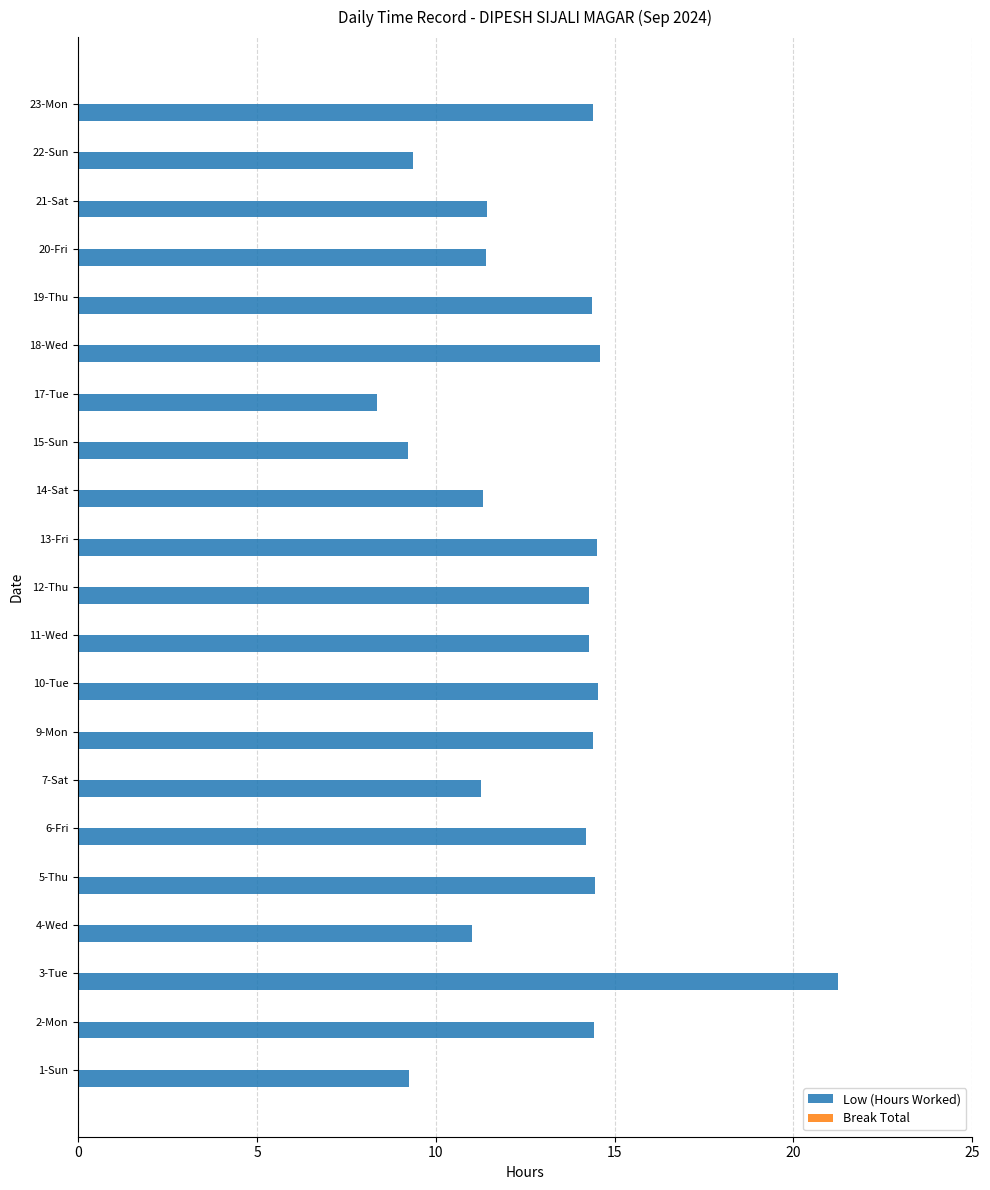

Which label corresponds to the largest value in the chart?

3-Tue